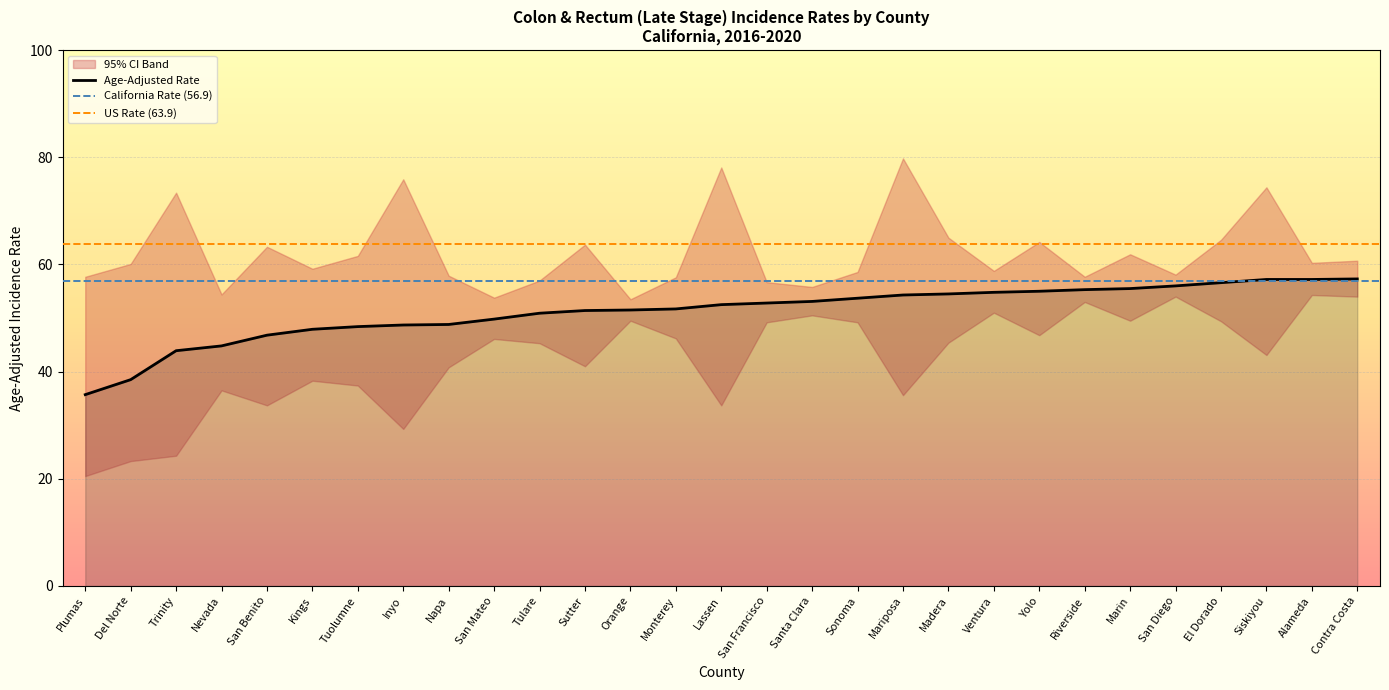

How many data points does each series have?

29